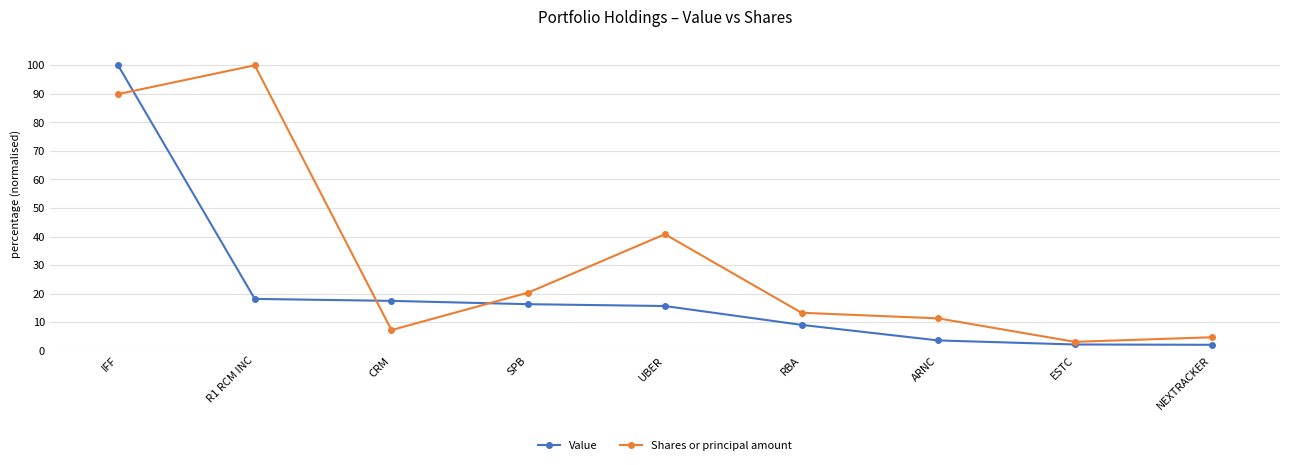

Which series changed the most between IFF and ARNC?

Value